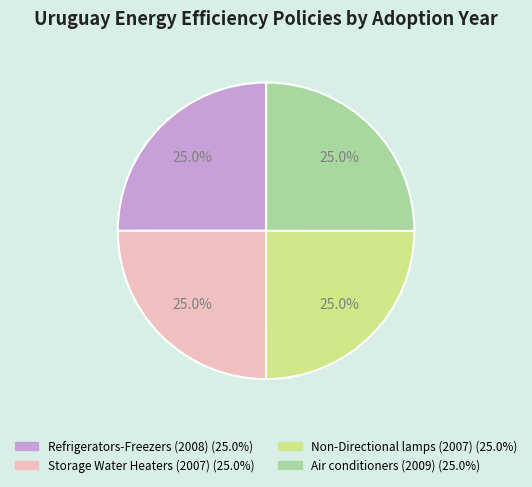

Count the number of slices in the pie.

4